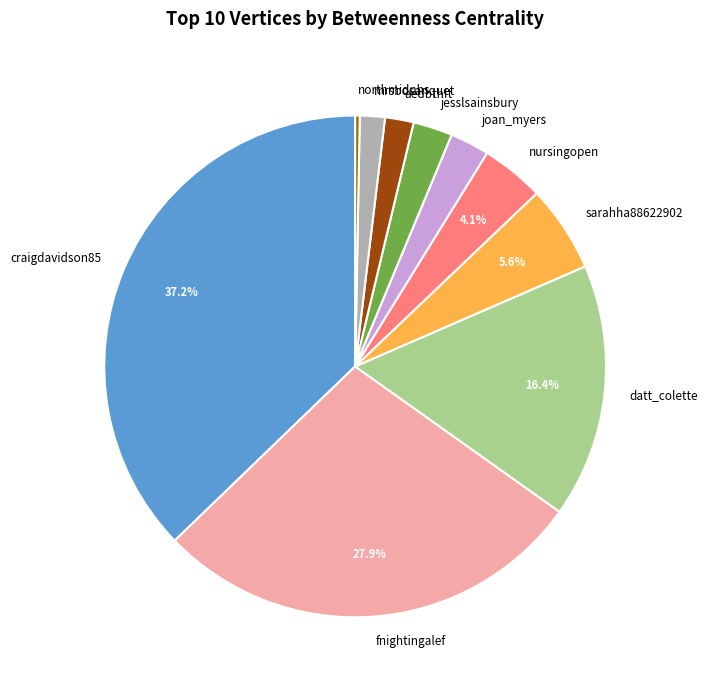

How many segments does this pie chart have?

10